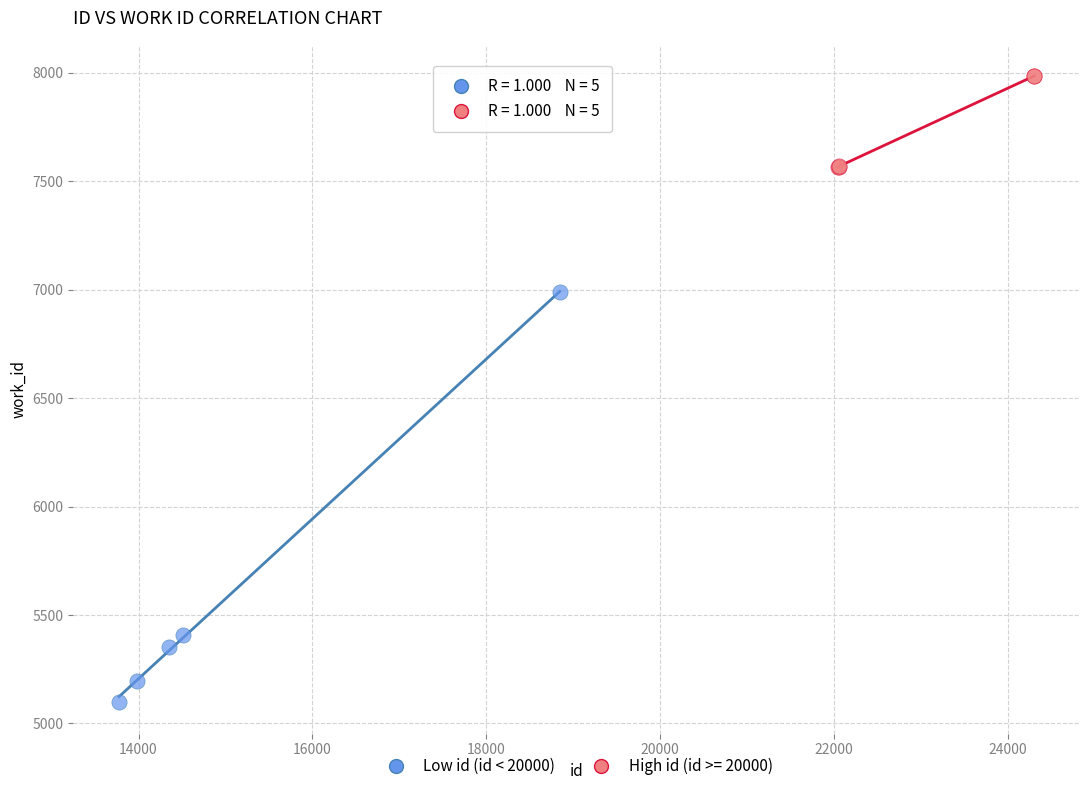

Which series has the widest spread of Y values?

Low id (id < 20000)